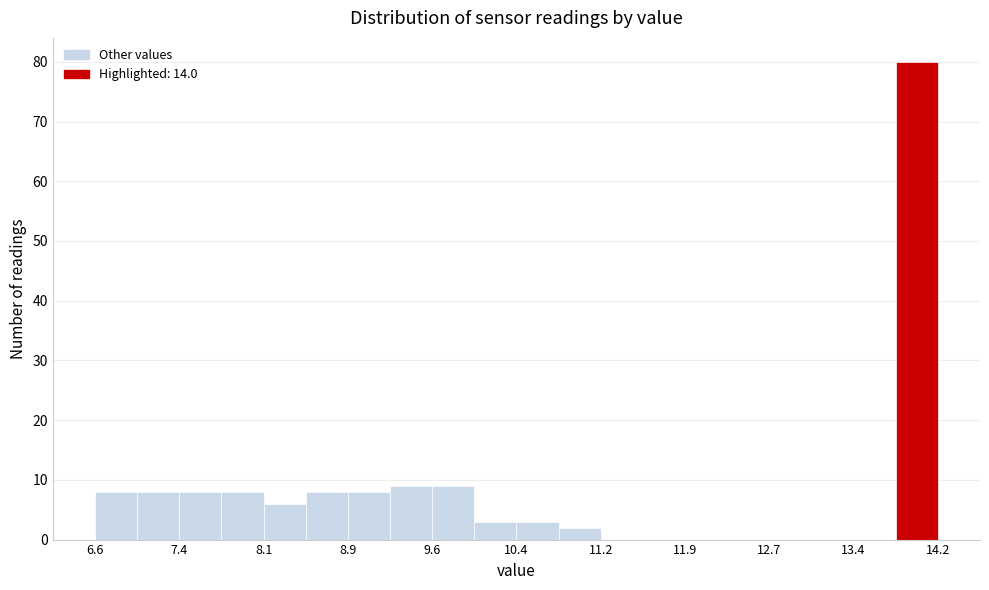

Read against the x-axis, roughly where is the centre of the tallest bar?

14.0